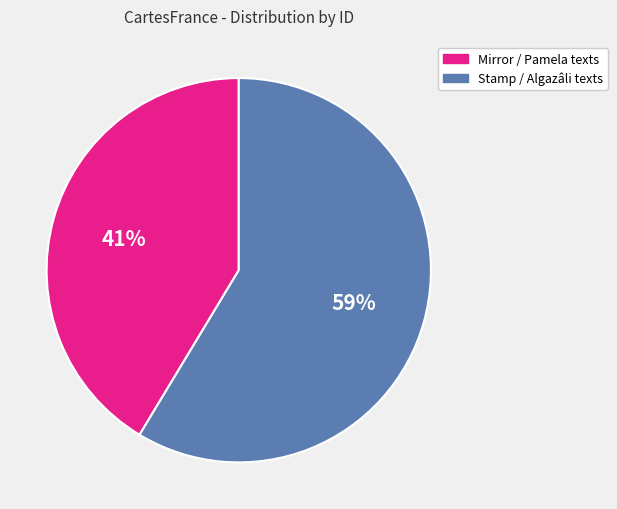

Is there a majority slice in this chart?

Yes